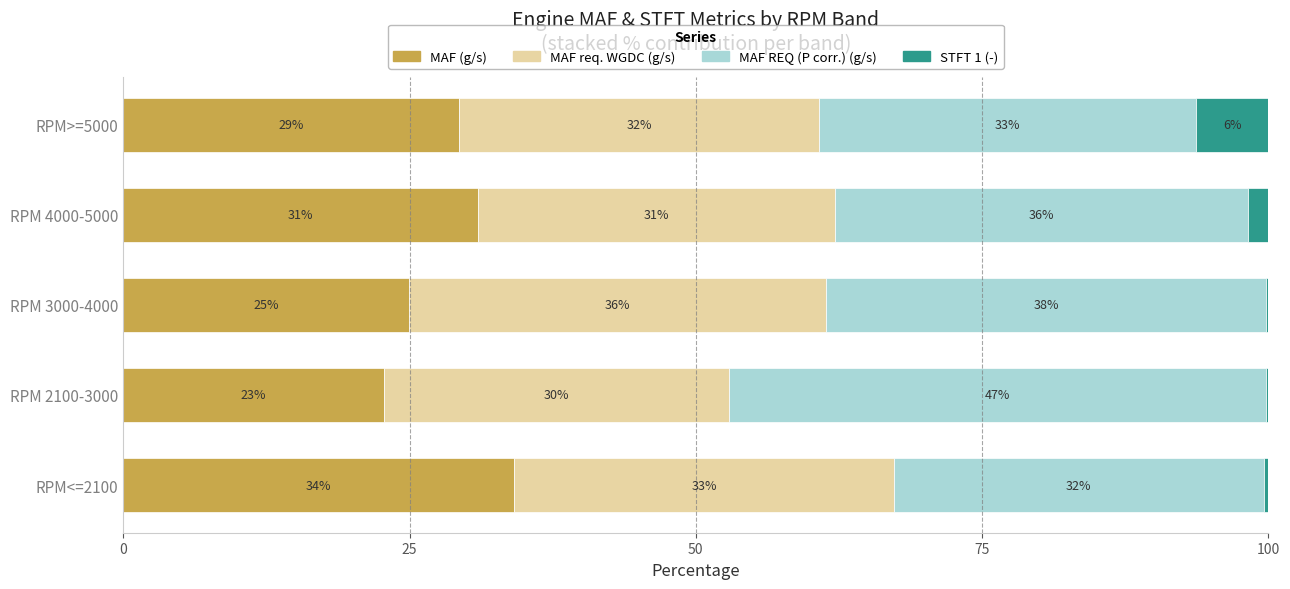

Where is MAF (g/s) nearest to the value 28?

RPM>=5000